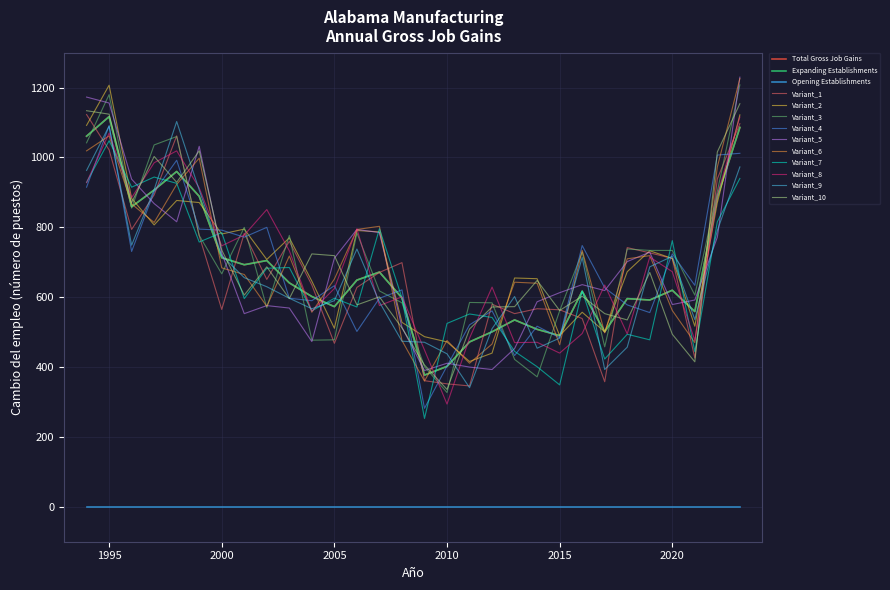

What is the greatest value displayed?

1117